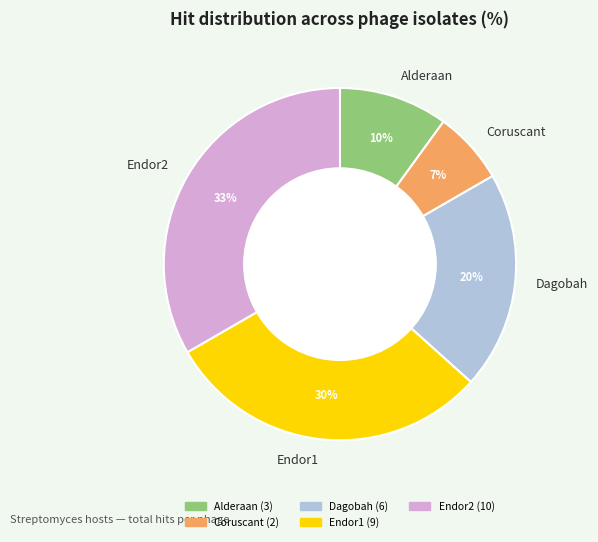

Rank the categories by value from lowest to highest.

Coruscant, Alderaan, Dagobah, Endor1, Endor2